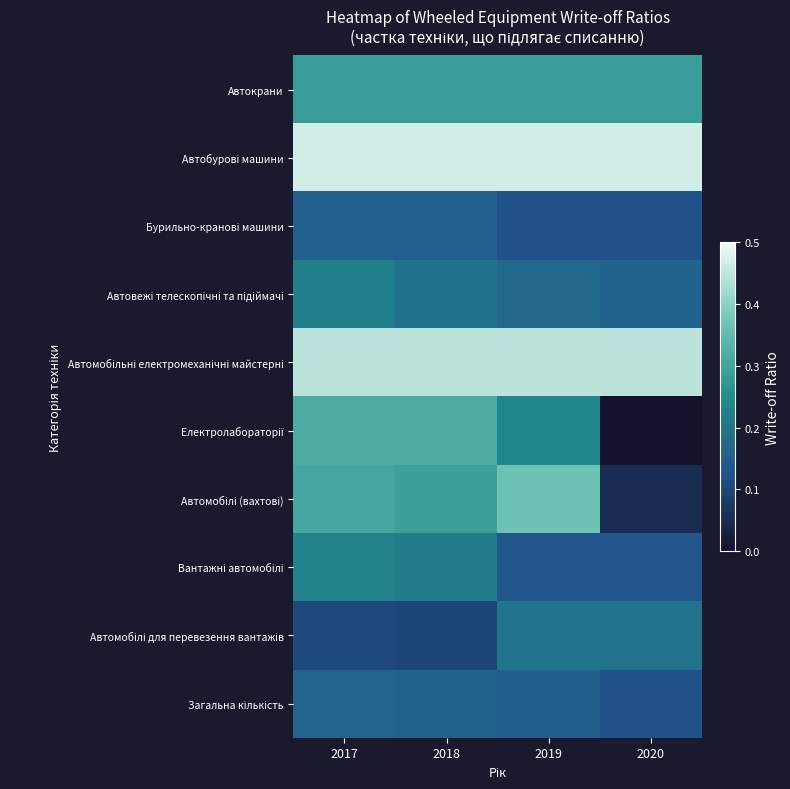

At which category is the sum across all series the highest?

2017